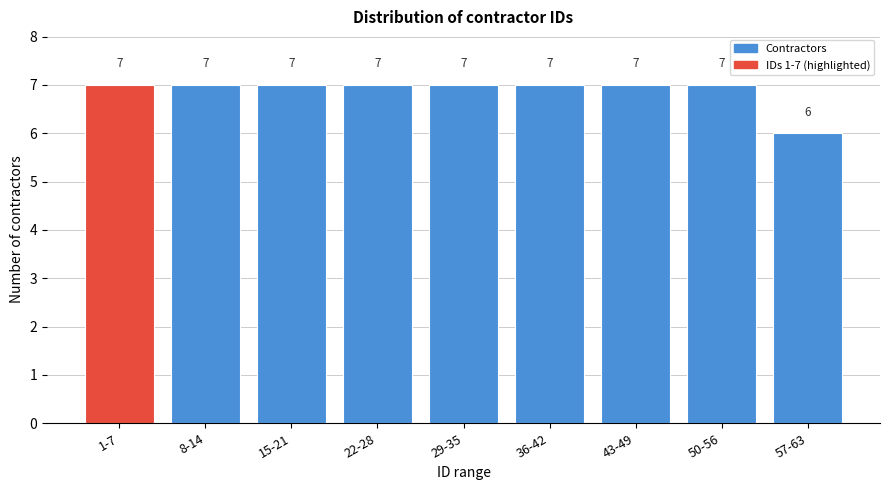

Reading left to right, transcribe all the data shown in this chart.

7	7	7	7	7	7	7	7	6